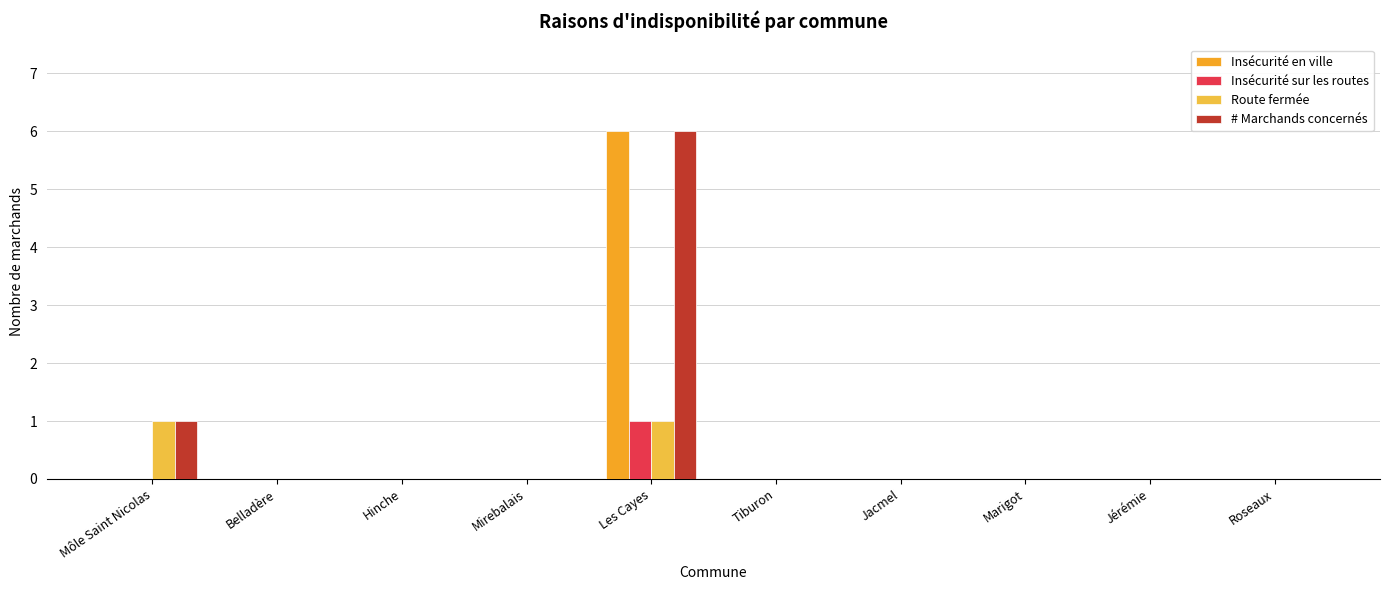

What is the label of the 7th bar from the right?

Mirebalais